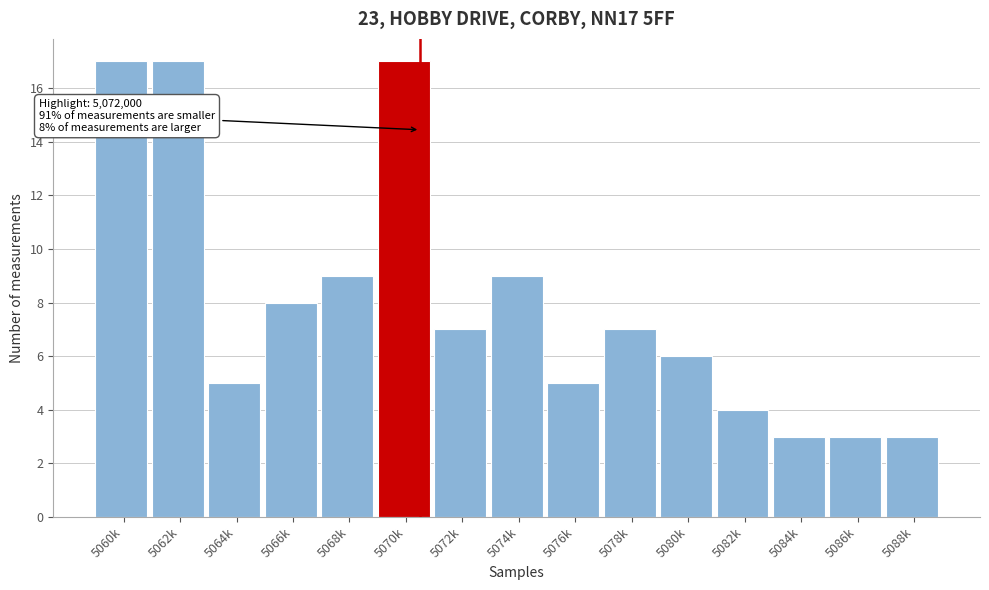

Reading left to right, extract all data points from this chart.

17	17	5	8	9	17	7	9	5	7	6	4	3	3	3